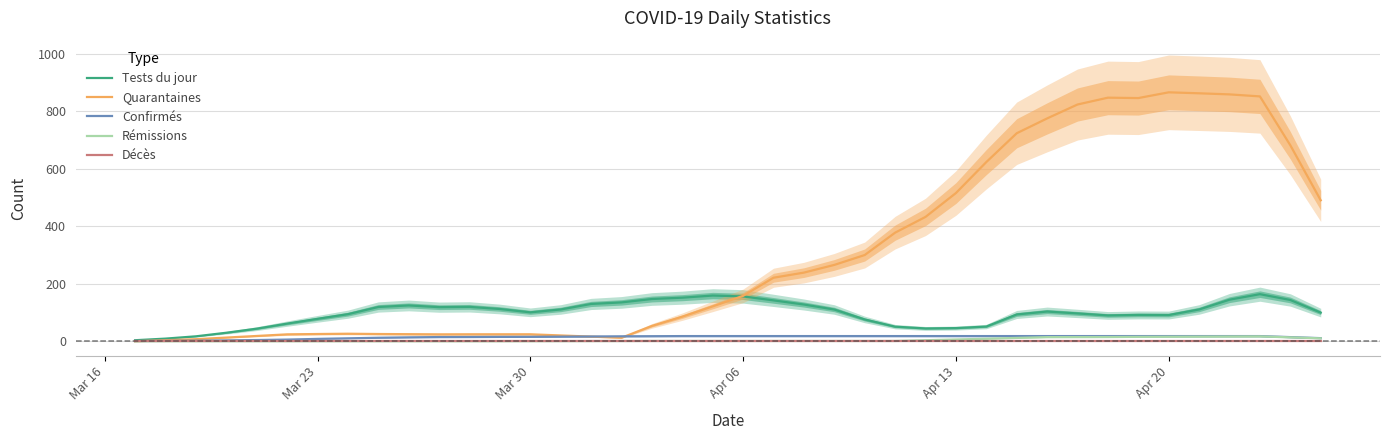

At which category does the chart reach its minimum across all series?

Mar 16